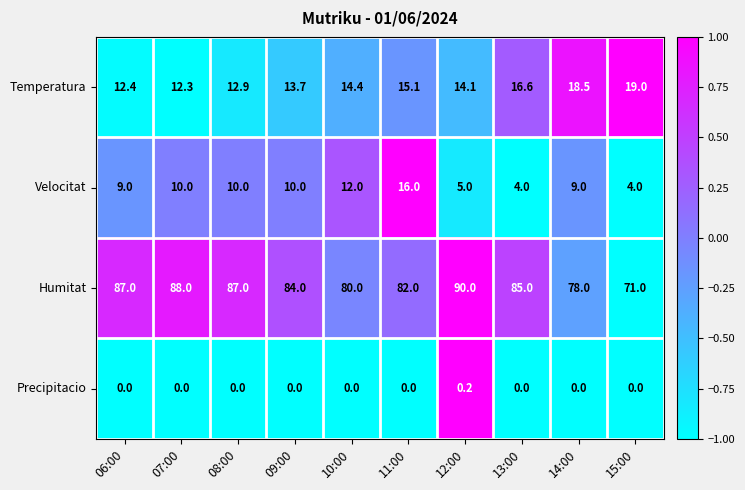

Where does the Temperatura series first go above 14?

10:00